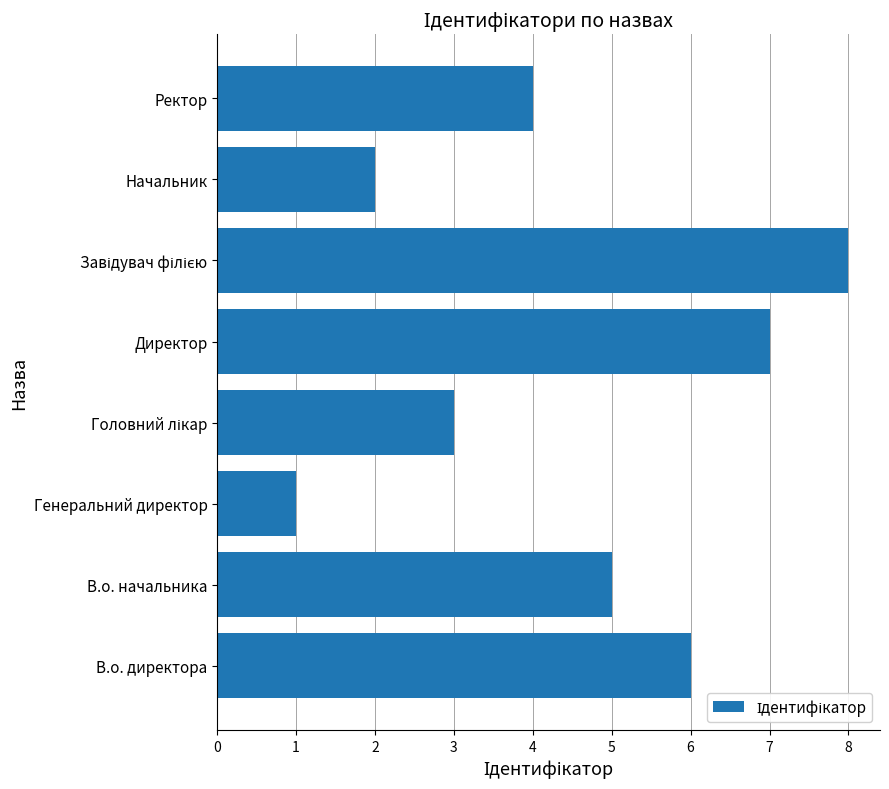

What value does the data have at Ректор?

4